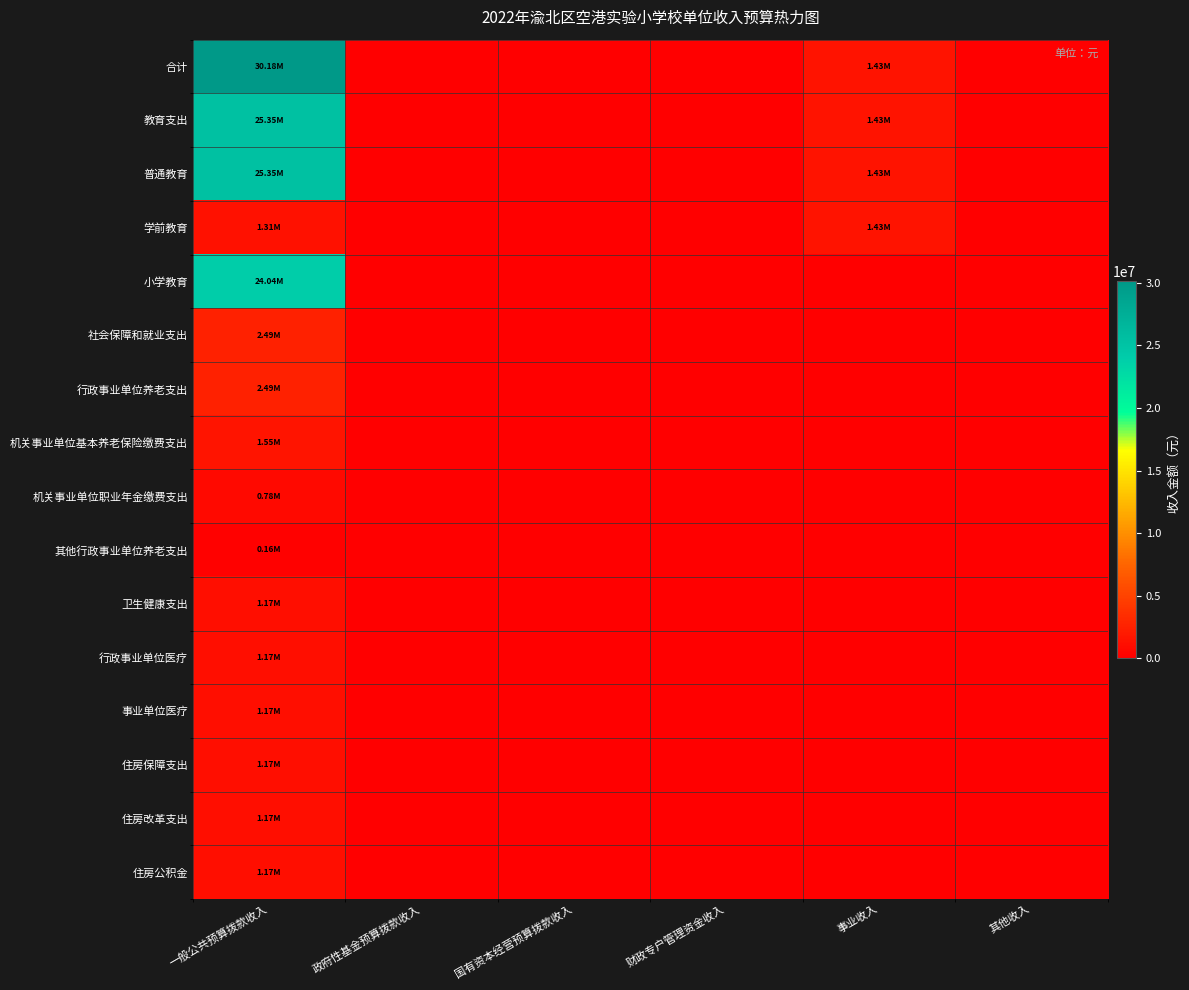

Which series has the widest spread of values?

合计